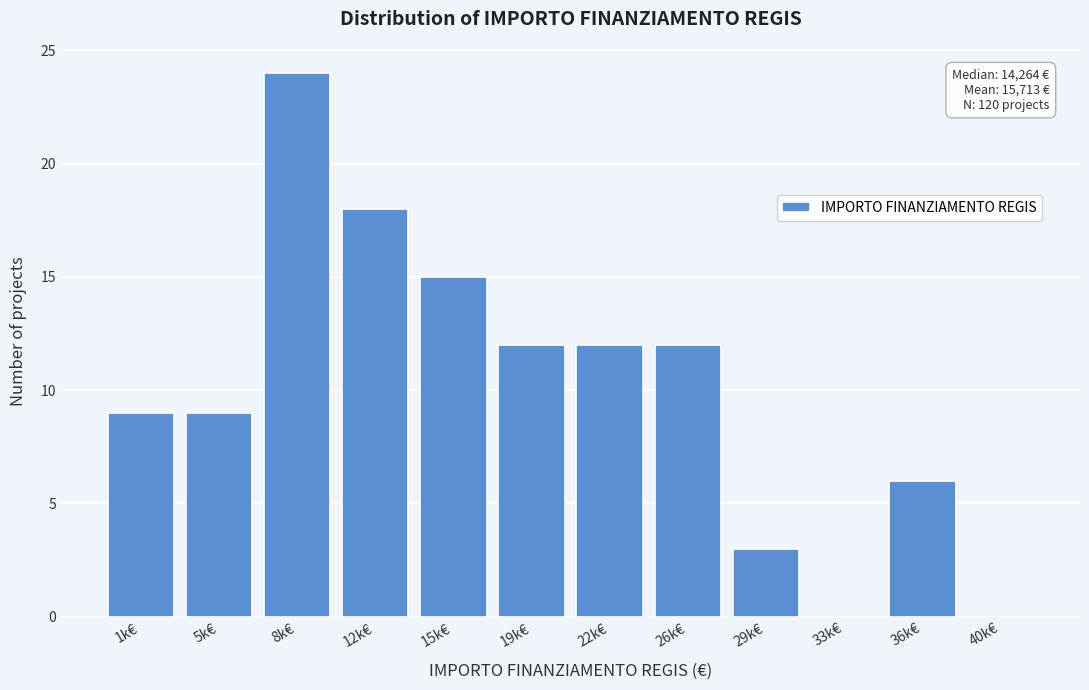

Reading left to right, what are all the values shown in this chart?

1k€=9	5k€=9	8k€=24	12k€=18	15k€=15	19k€=12	22k€=12	26k€=12	29k€=3	33k€=0	36k€=6	40k€=0